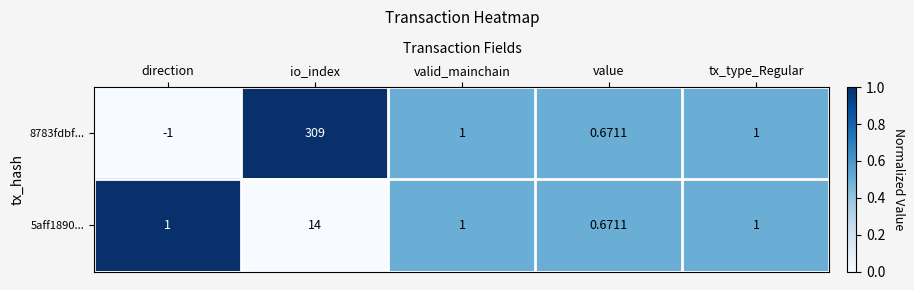

At how many categories does at least one series exceed 0?

5